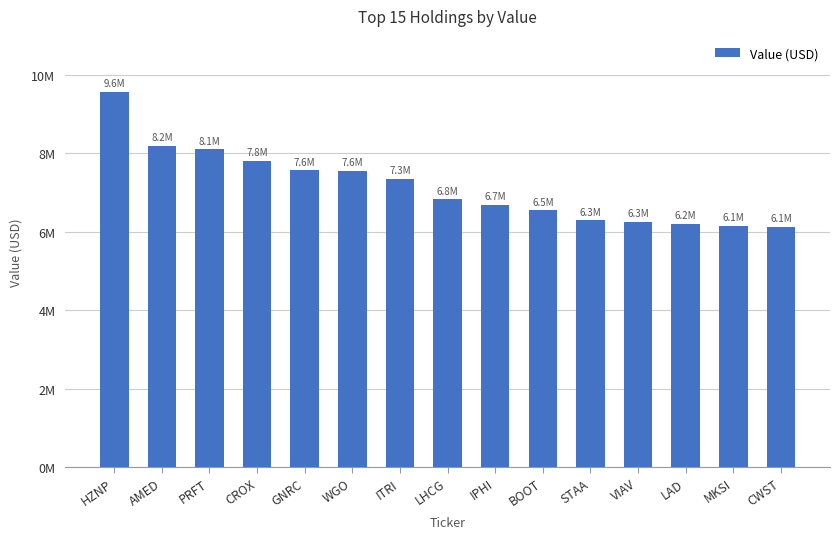

List the labels in order of value, smallest first.

CWST, MKSI, LAD, VIAV, STAA, BOOT, IPHI, LHCG, ITRI, WGO, GNRC, CROX, PRFT, AMED, HZNP